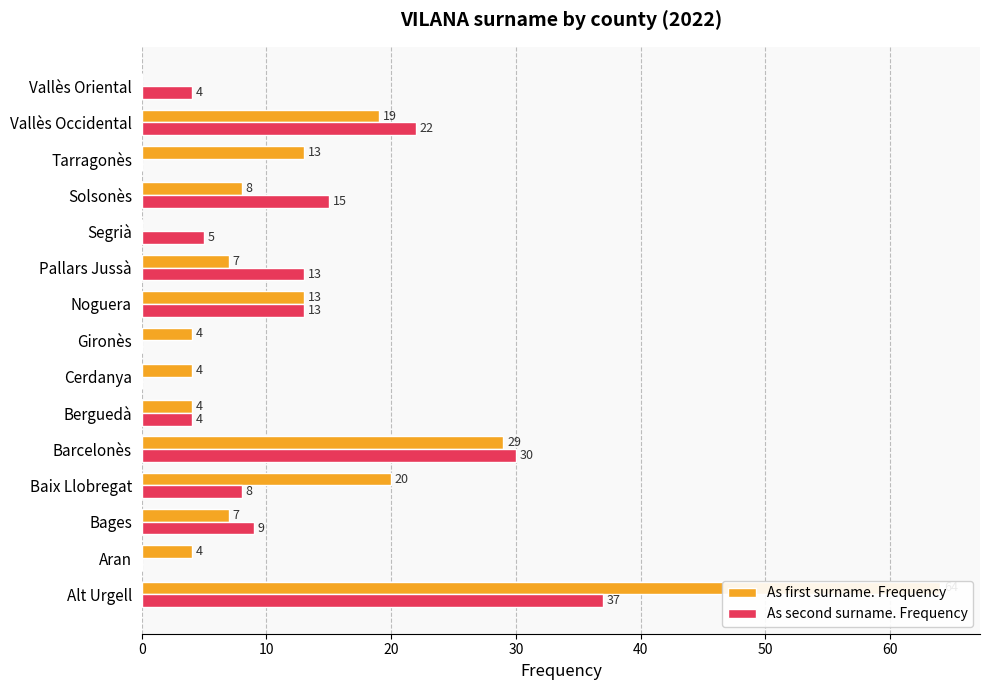

List the series in order of their overall mean, lowest first.

As second surname. Frequency, As first surname. Frequency